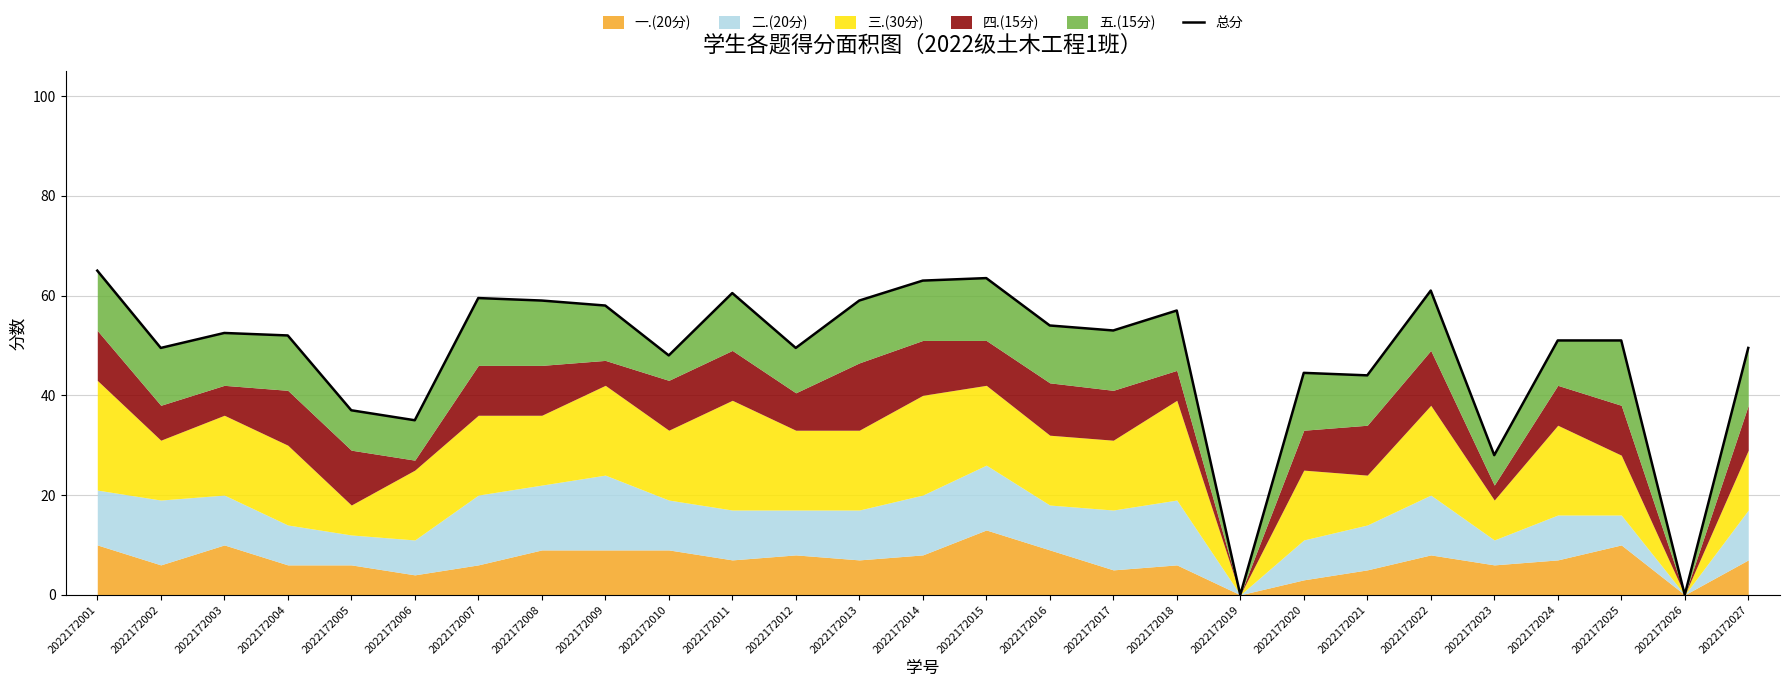

Where is the first local maximum?

2022172003